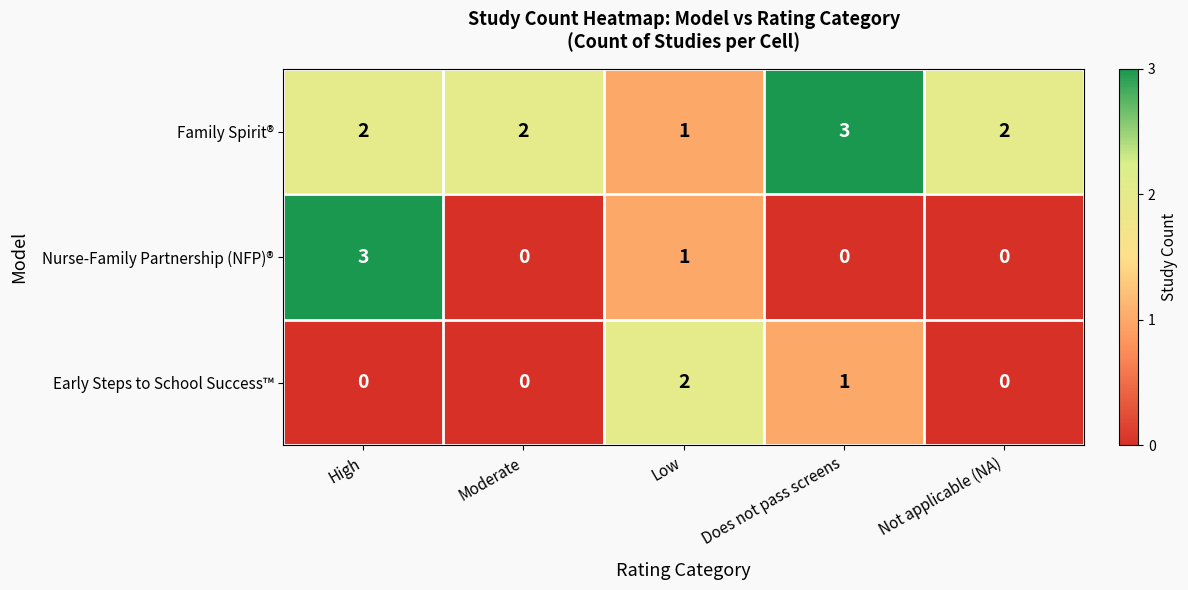

What is the greatest value displayed?

3